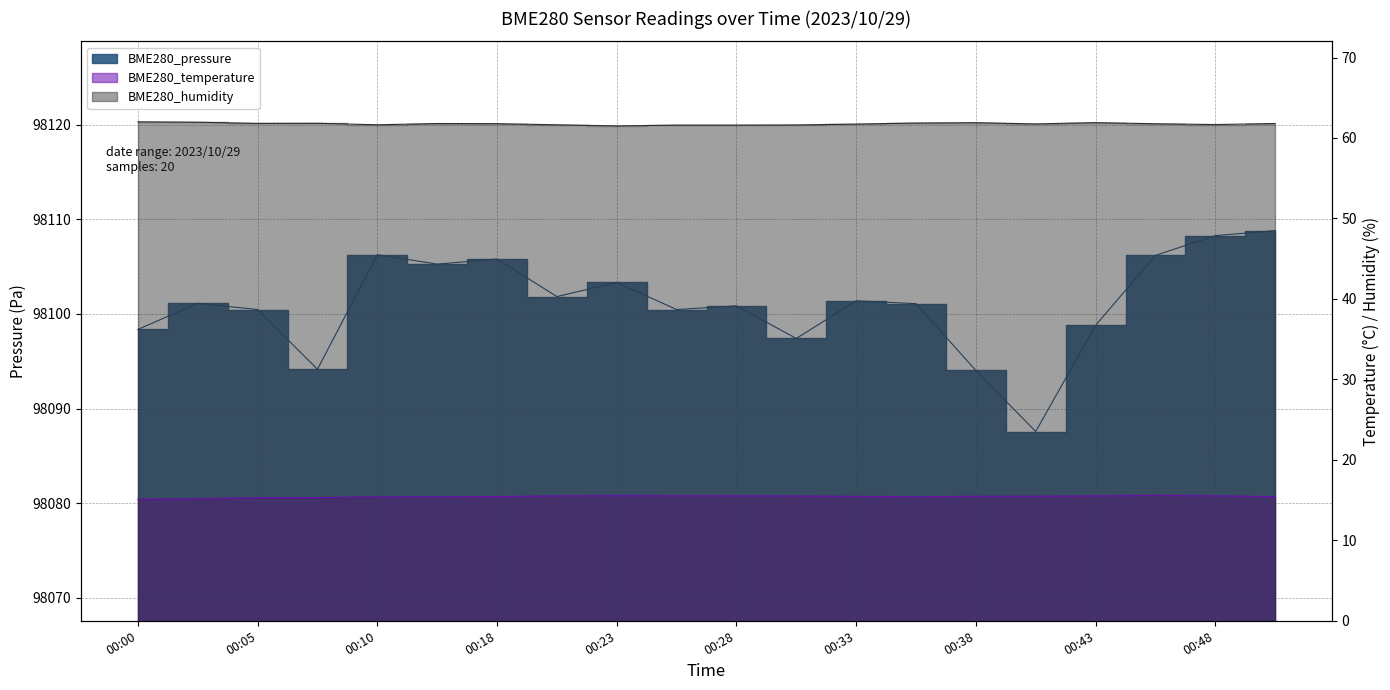

What is the smallest value displayed?

15.1